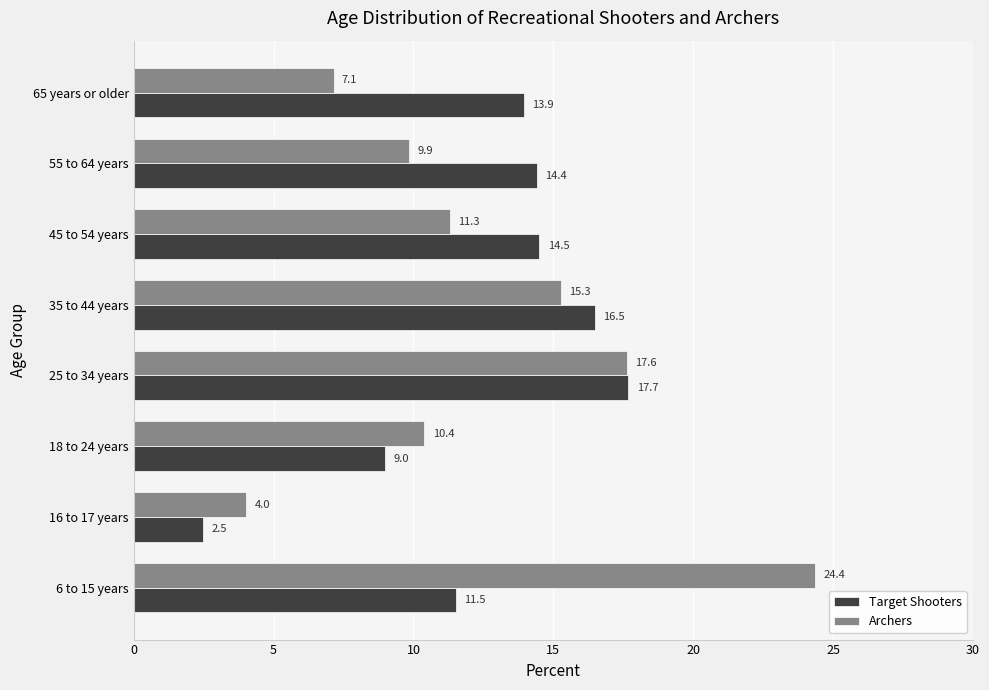

Is it true that Target Shooters equals 14.4 at 55 to 64 years?

True